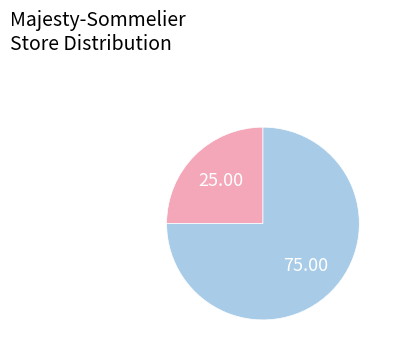

Does any single category account for the majority?

Yes